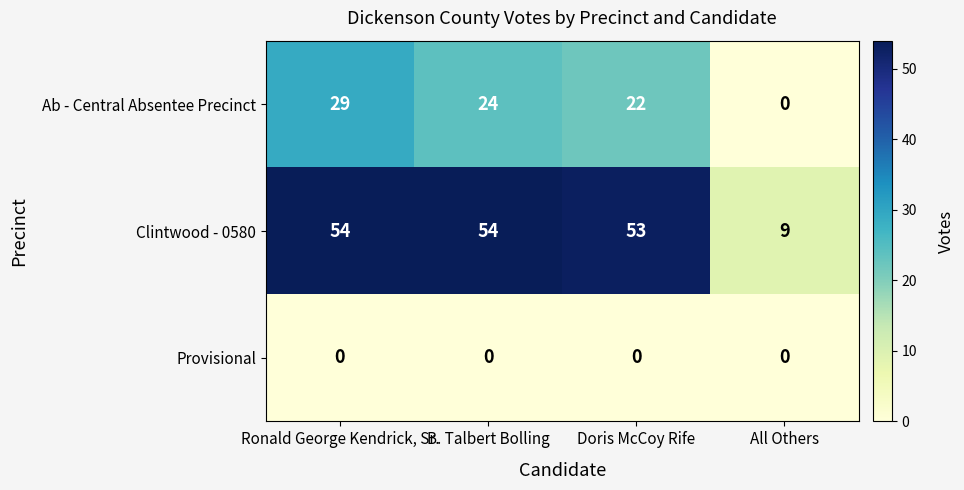

Where is Ab - Central Absentee Precinct nearest to the value 14?

Doris McCoy Rife